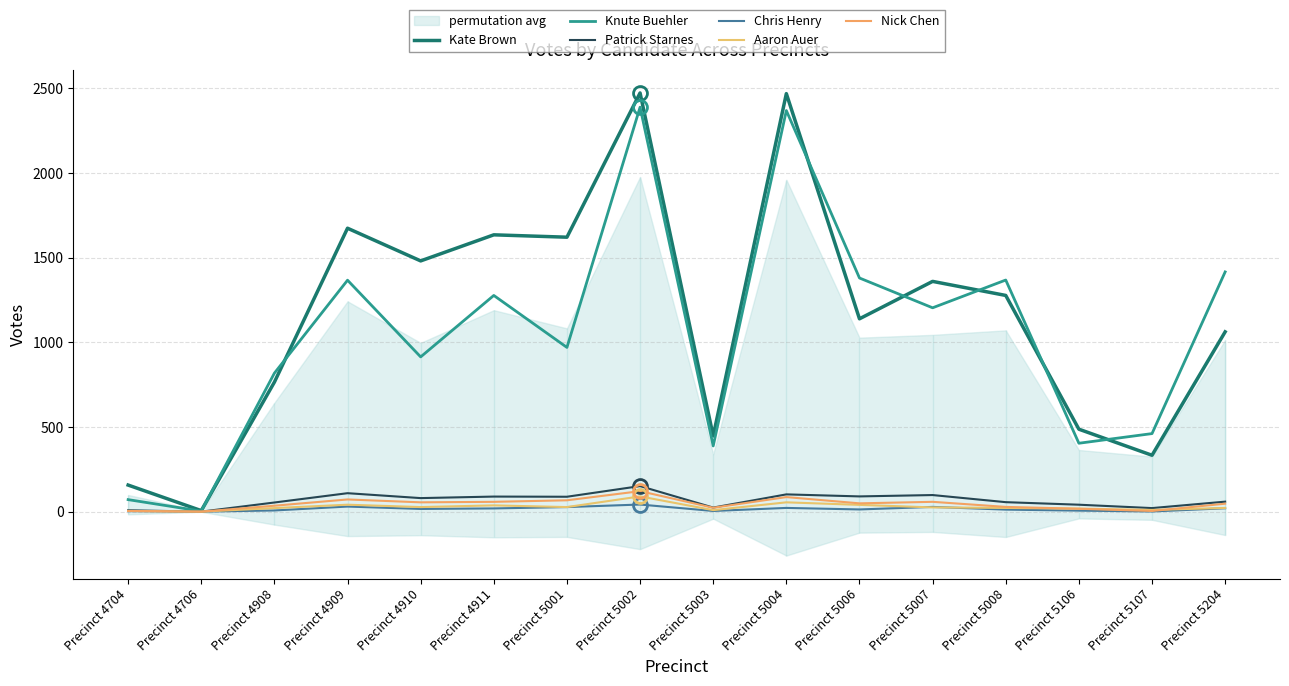

At which category is the sum across all series the highest?

Precinct 5002